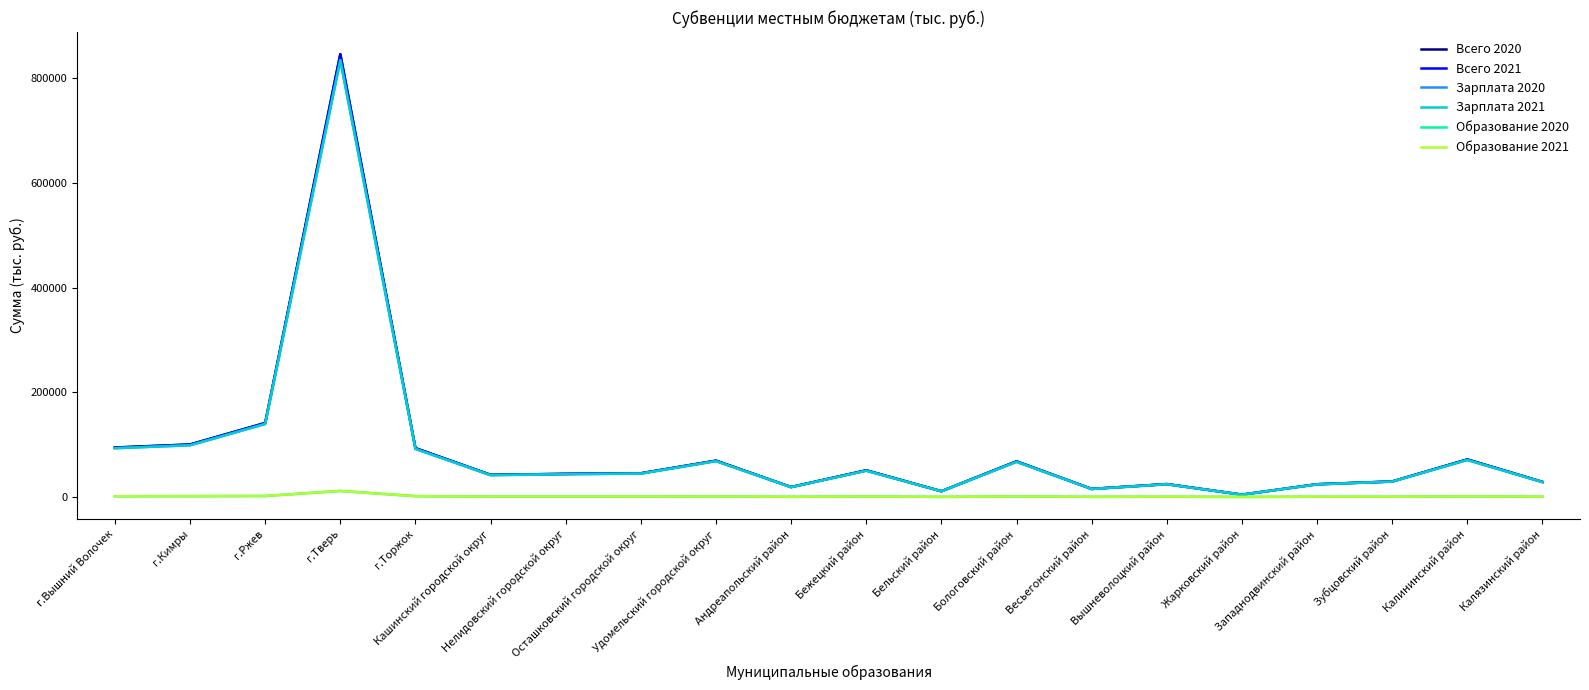

Does the chart display data point markers on the line(s)?

No